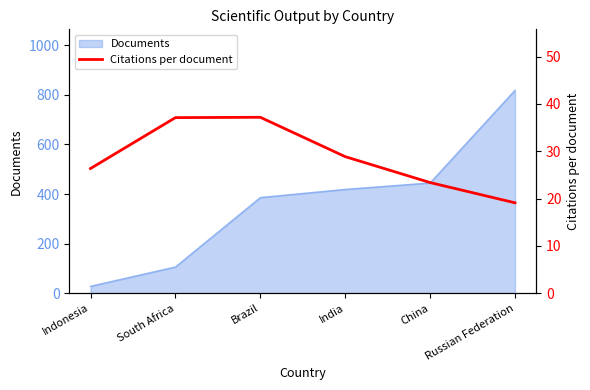

The chart shows a value of 37.1 at South Africa. True or false?

True